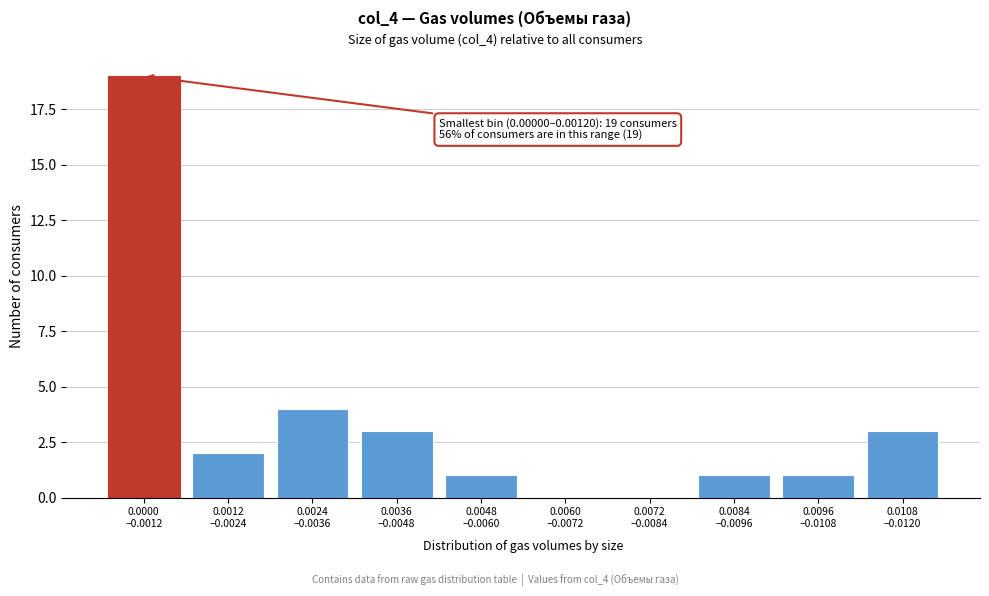

What is the sum of all values?

34